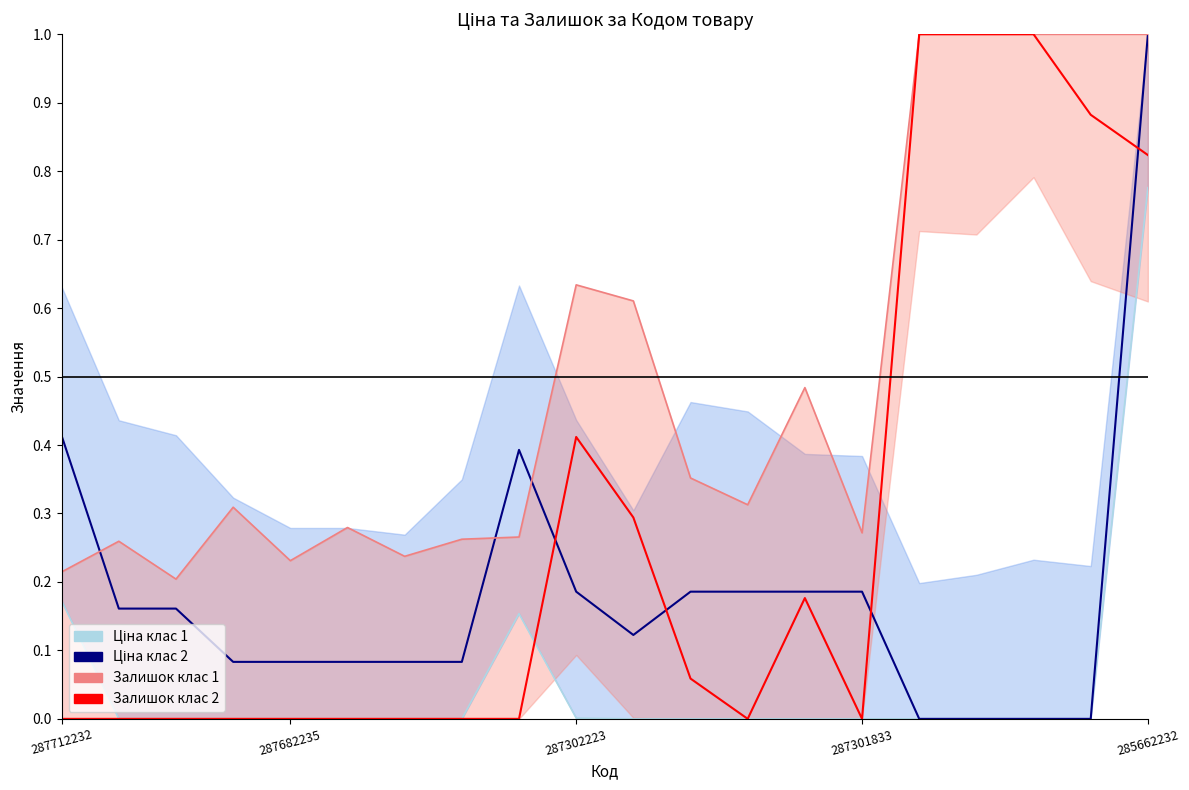

What is the difference between the second highest and second lowest values in the Ціна клас 1 series?

0.2